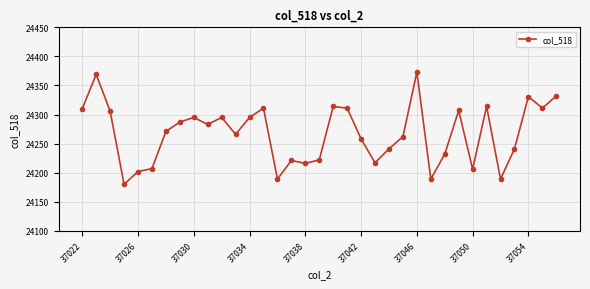

What is the value of the 32nd point from the left?

24241